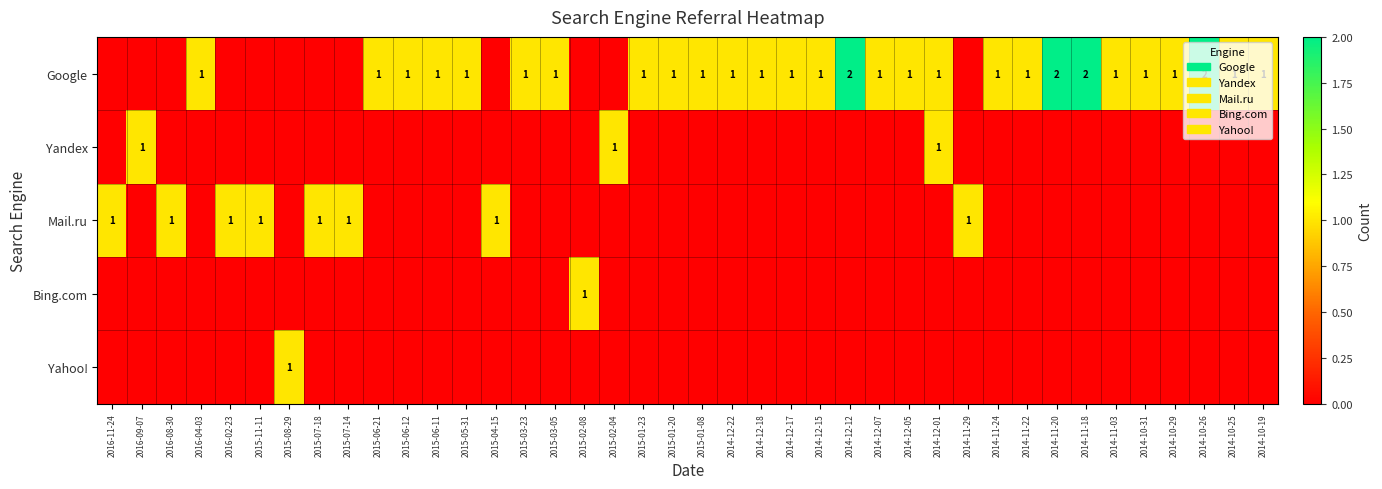

True or false: Mail.ru has a value of 1 at 2015-11-11.

True